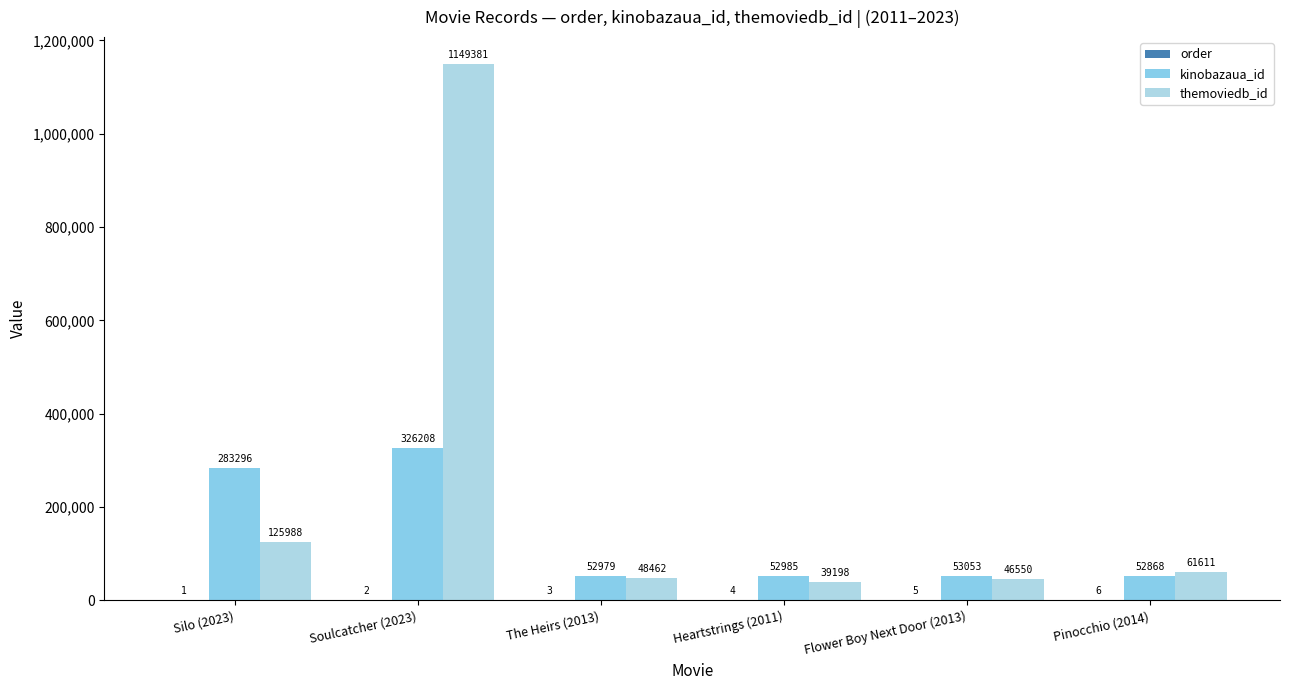

Is it true that order equals 2 at Pinocchio (2014)?

False